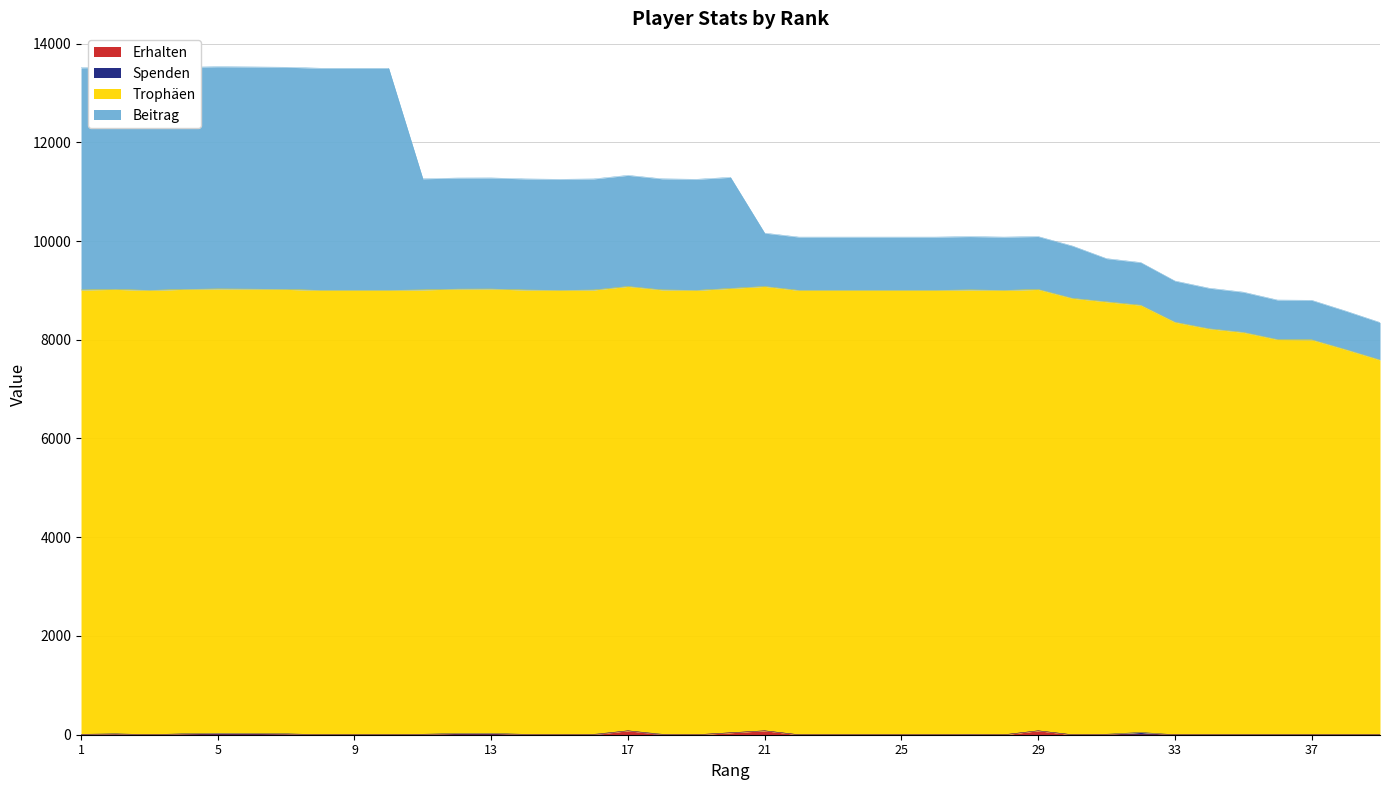

Does the chart display data point markers on the line(s)?

No